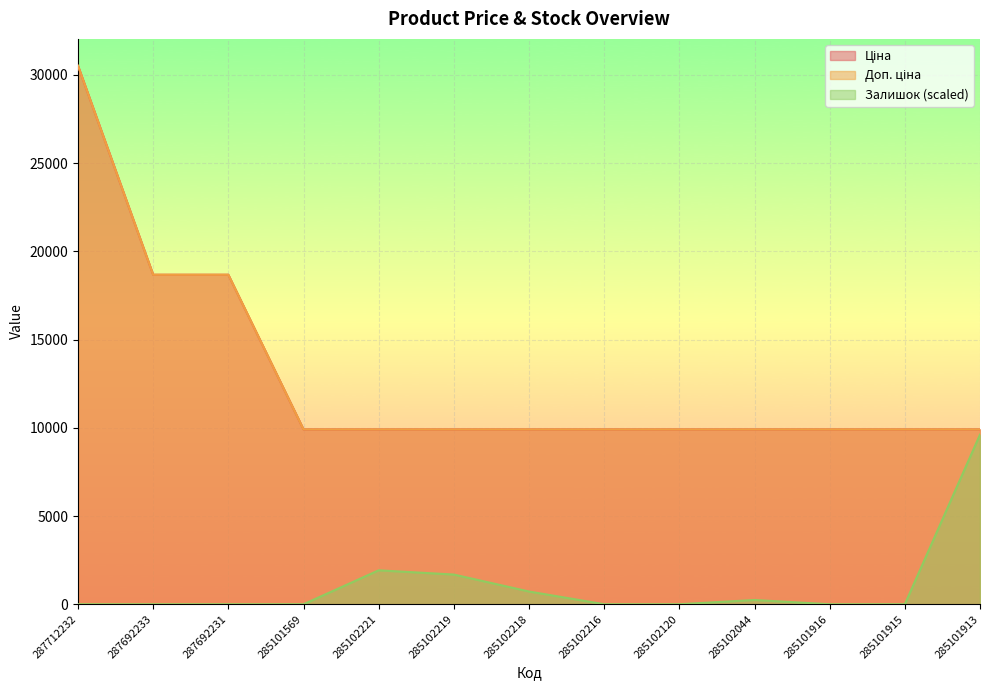

Reading left to right, what are all the values shown in this chart?

Ціна: 287712232=30512.3	287692233=18671.5	287692231=18671.5	285101569=9908.5	285102221=9908.5	285102219=9908.5	285102218=9908.5	285102216=9908.5	285102120=9908.5	285102044=9908.5	285101916=9908.5	285101915=9908.5	285101913=9908.5
Доп. ціна: 287712232=30512.3	287692233=18671.5	287692231=18671.5	285101569=9908.5	285102221=9908.5	285102219=9908.5	285102218=9908.5	285102216=9908.5	285102120=9908.5	285102044=9908.5	285101916=9908.5	285101915=9908.5	285101913=9908.5
Залишок: 287712232=0.0	287692233=0.0	287692231=0.0	285101569=0.0	285102221=1922.3	285102219=1682.0	285102218=720.9	285102216=0.0	285102120=0.0	285102044=240.3	285101916=0.0	285101915=0.0	285101913=9611.4